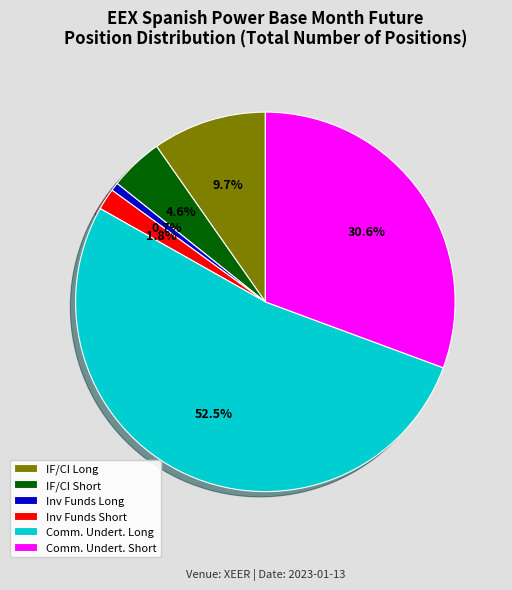

Which has a higher value, IF/CI Long or IF/CI Short?

IF/CI Long